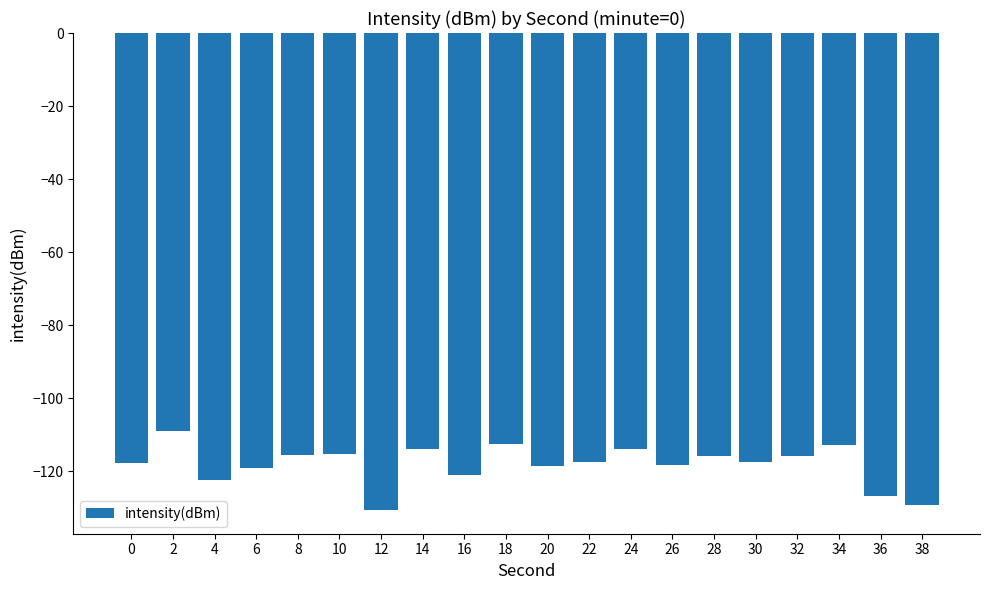

How many bars are there in total?

20